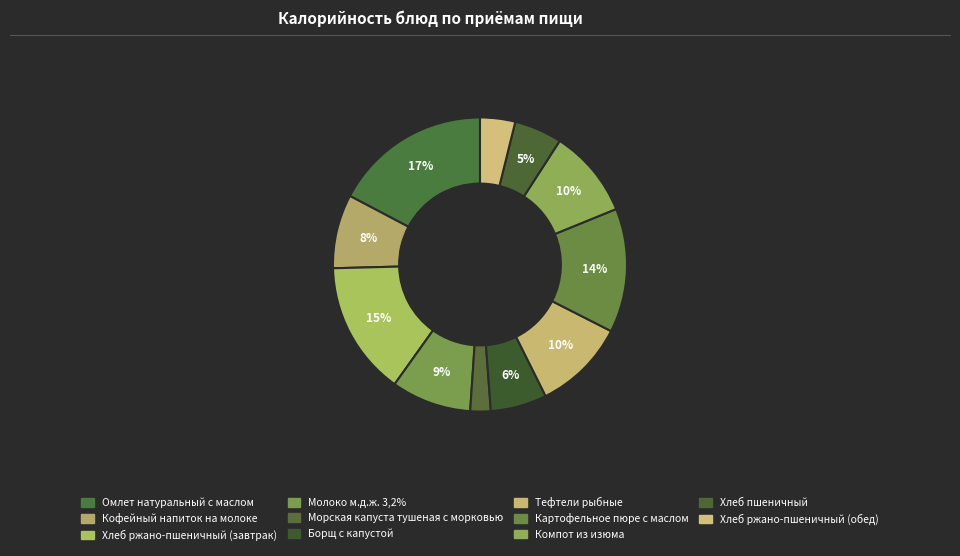

Does any single category account for the majority?

No